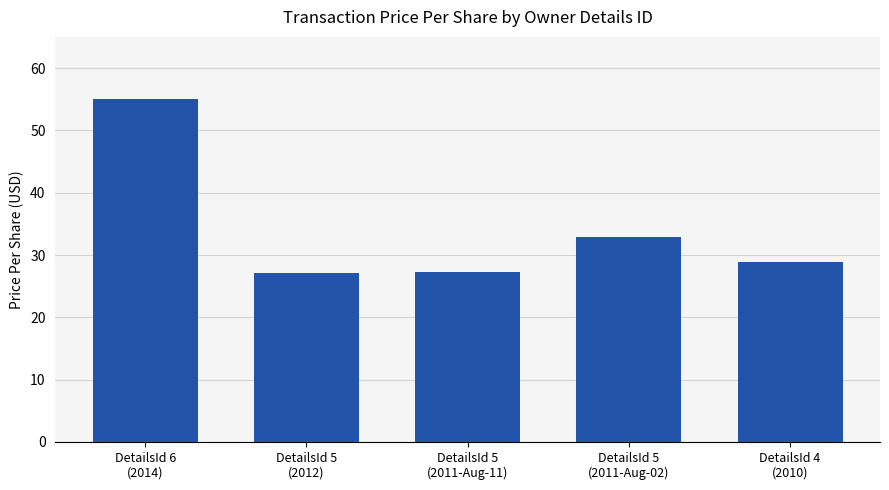

What is the greatest value displayed?

55.0